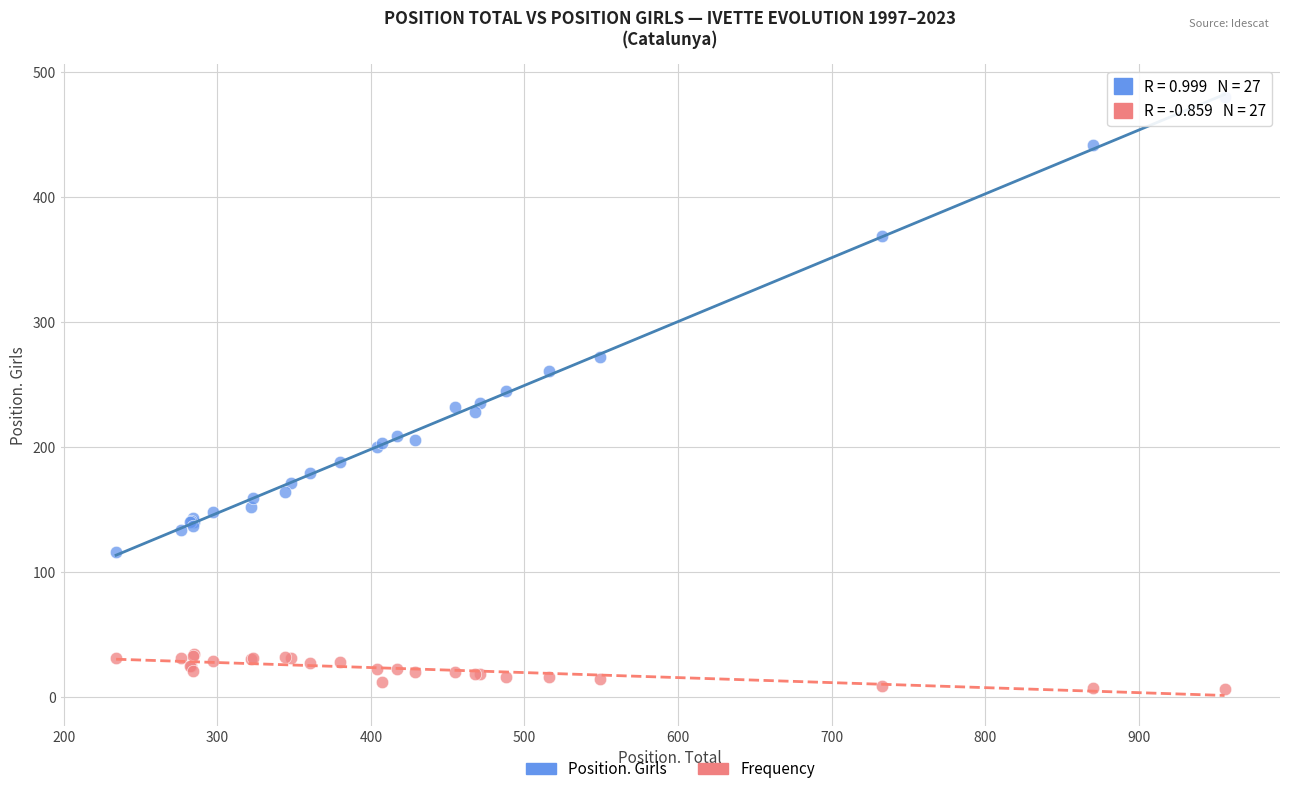

Which series contains the highest Y value?

Position. Girls